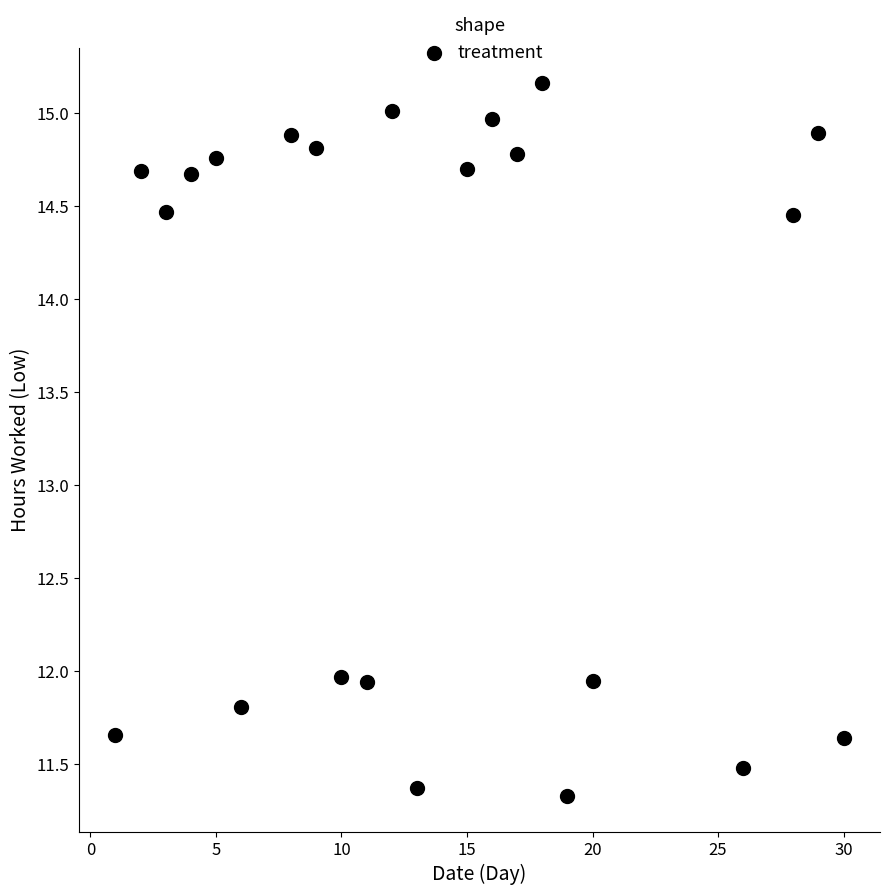

What is the range of X values (max minus min)?

29.0